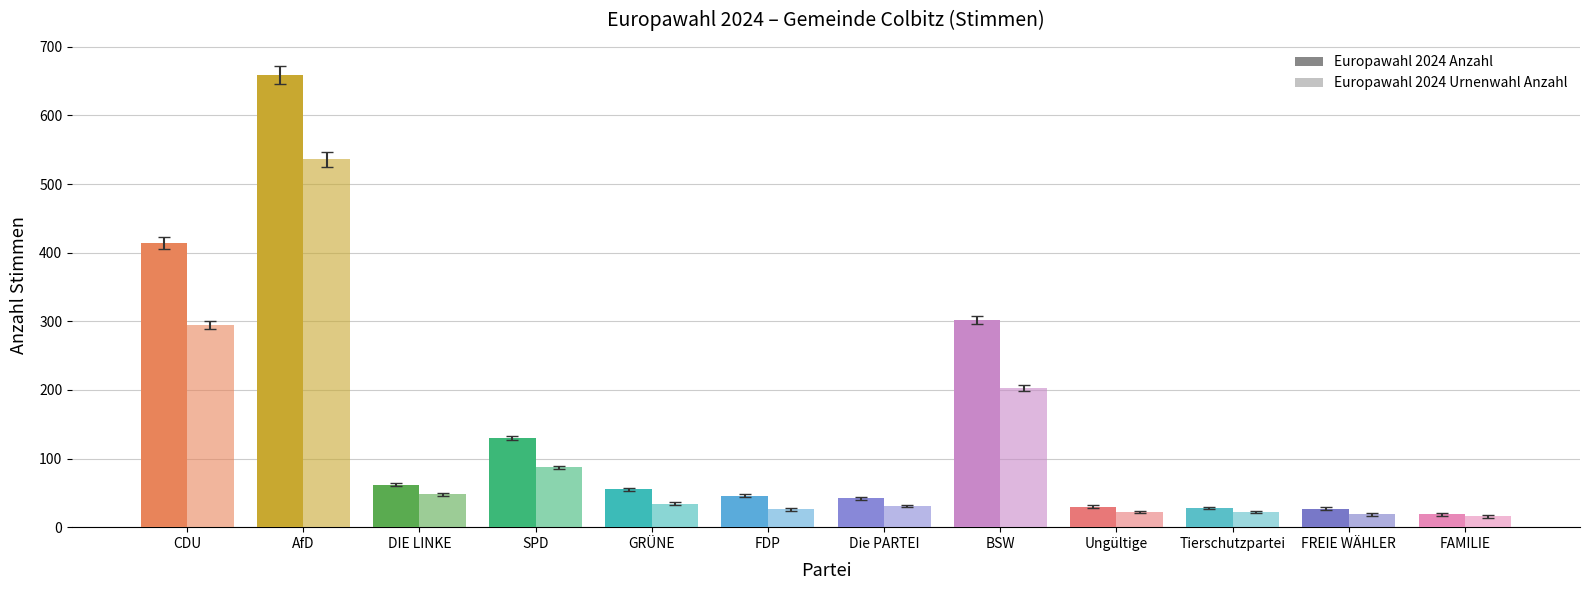

At which category is the sum across all series the highest?

AfD